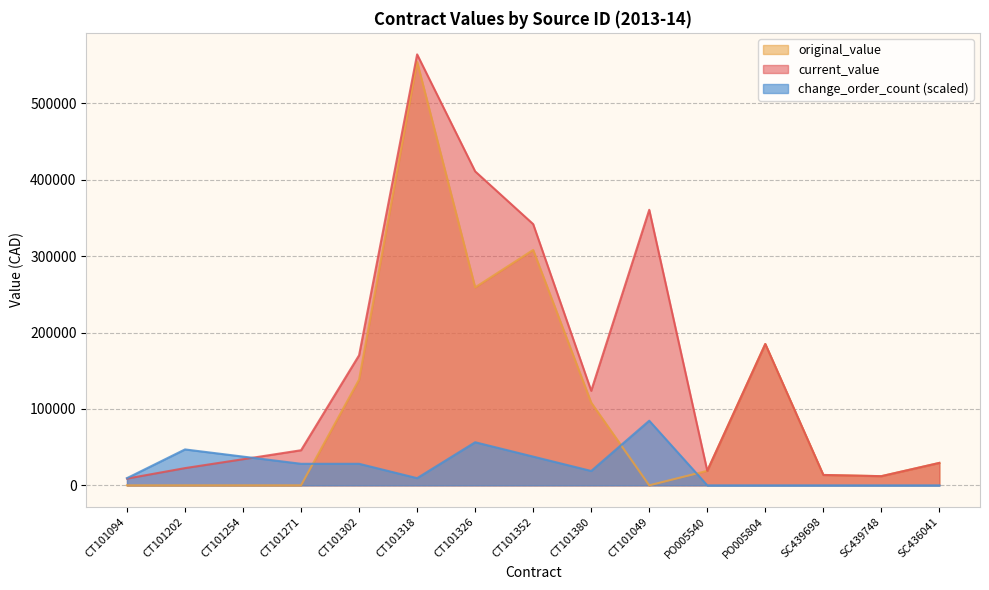

Count the number of data series in this chart.

3